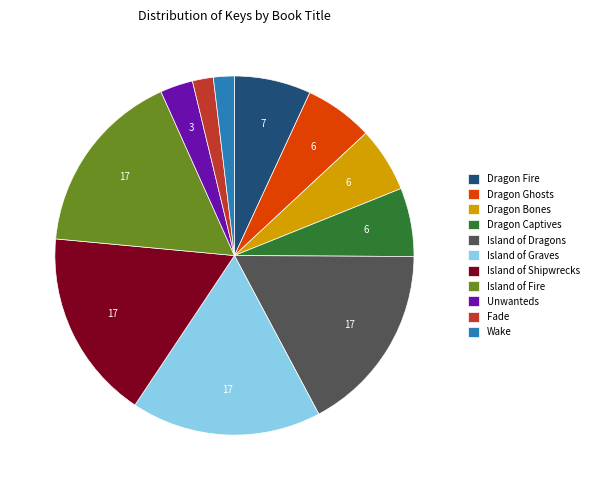

Which has a higher value, Dragon Fire or Island of Shipwrecks?

Island of Shipwrecks